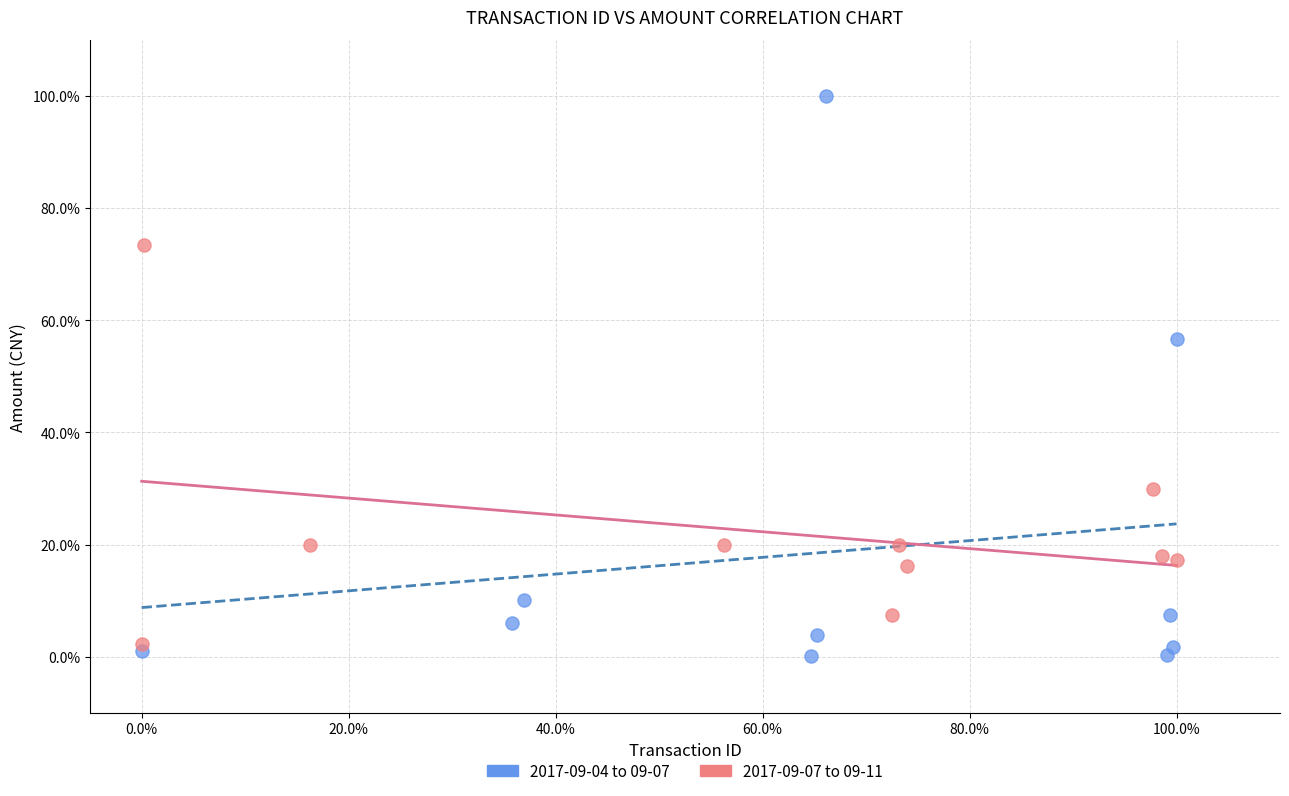

Which series contains the highest Y value?

2017-09-04 to 09-07